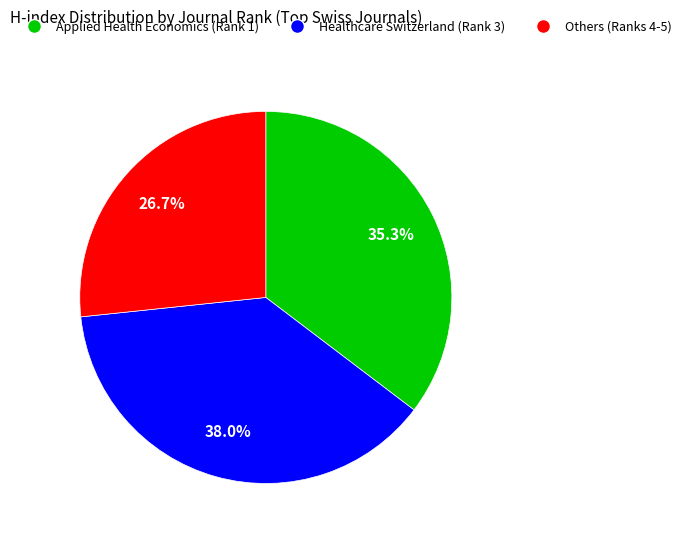

Is there a majority slice in this chart?

No